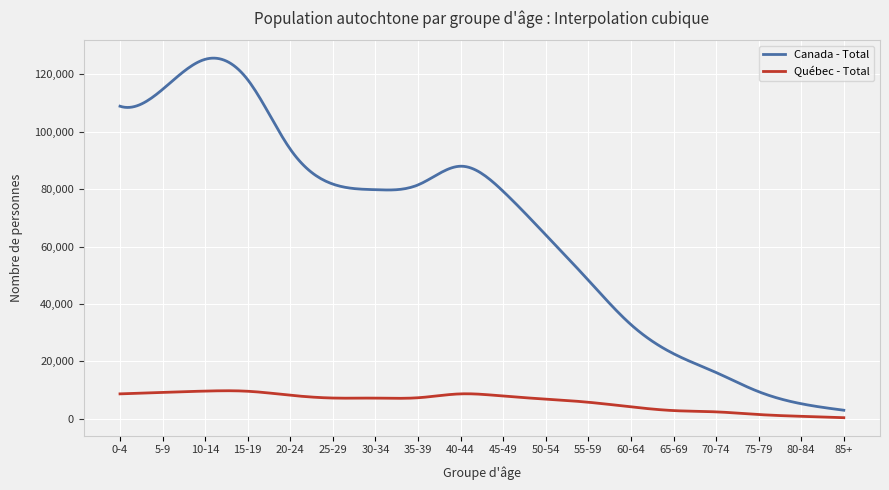

What is the greatest value displayed?

125643.6